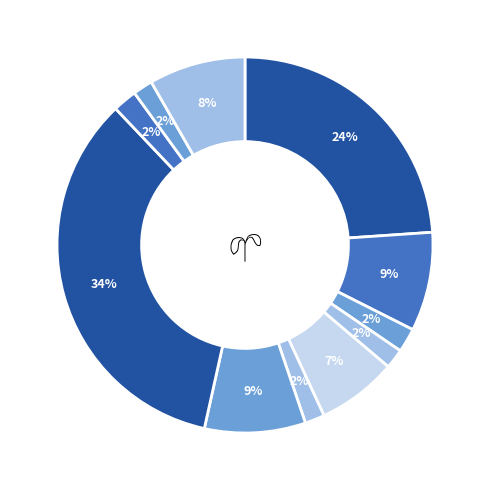

How many slices are in this pie chart?

11